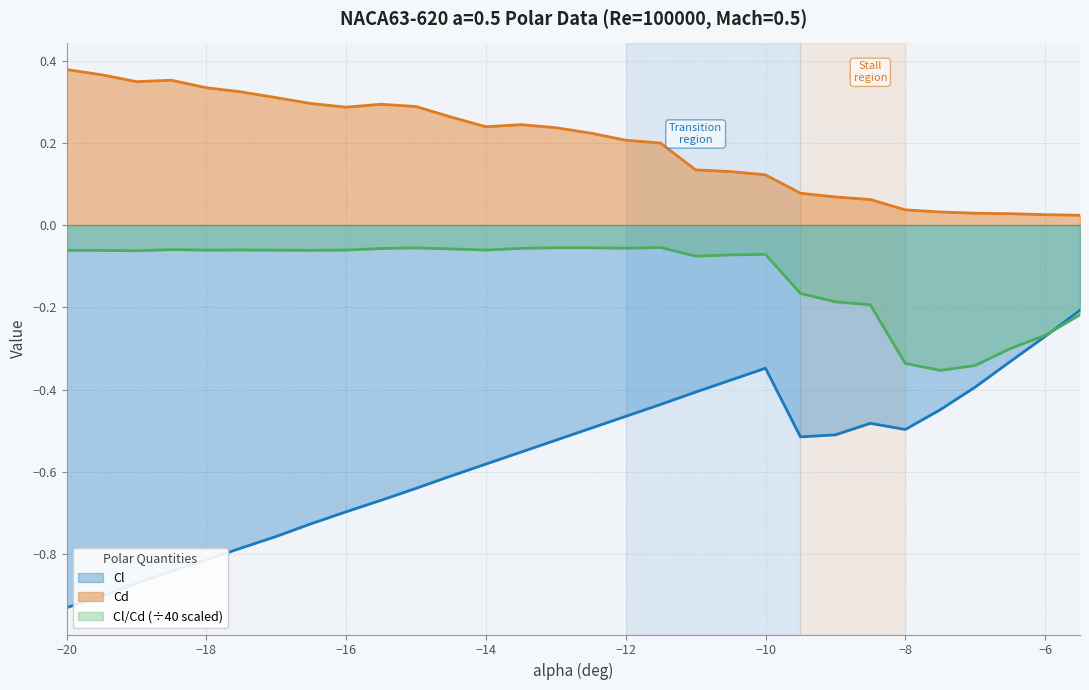

Which series has the largest total across all categories?

Cd